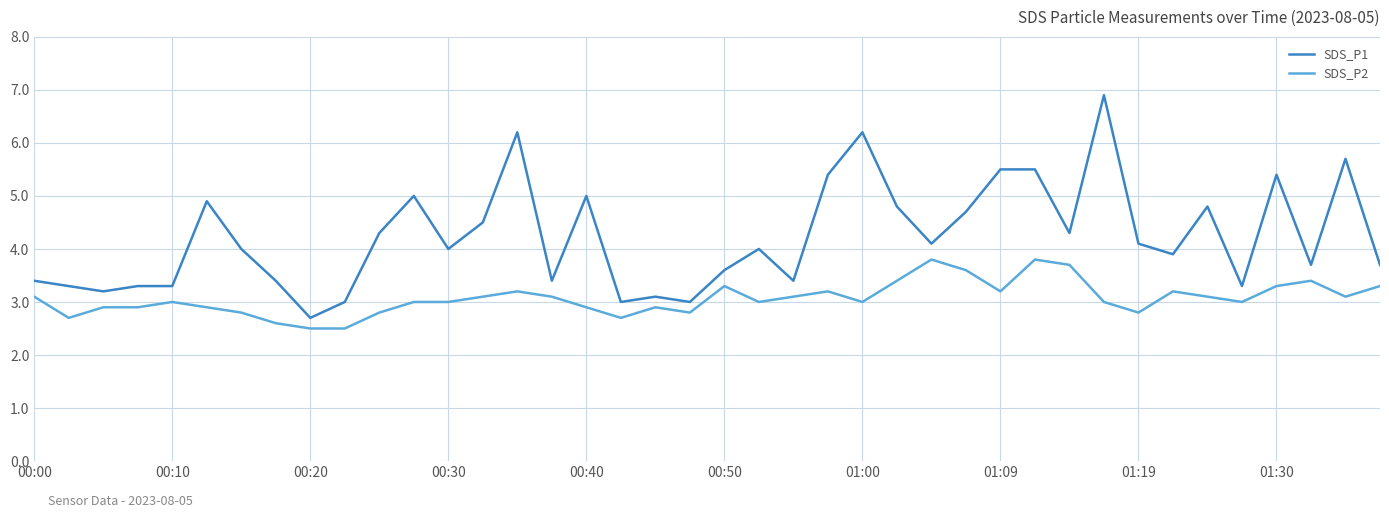

What is the minimum value for SDS_P2?

2.5